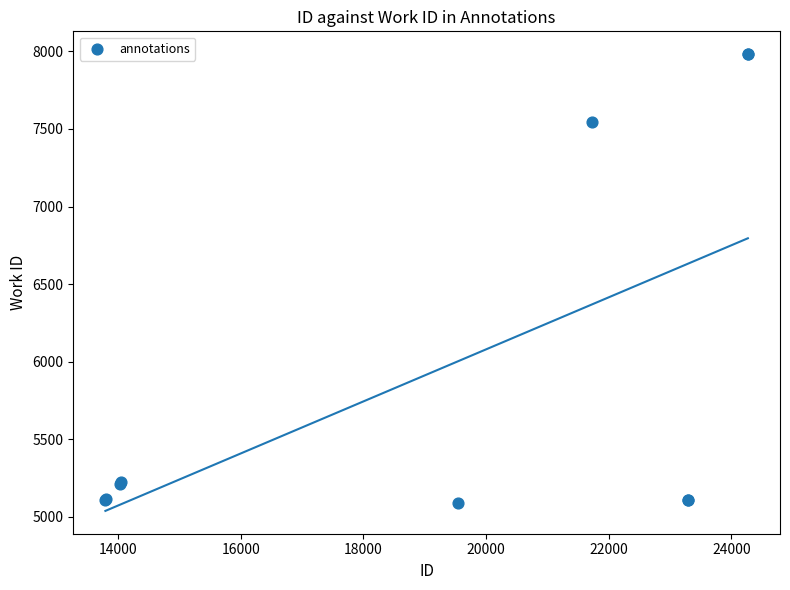

What Y value in the scatter plot is closest to 6535?

7544